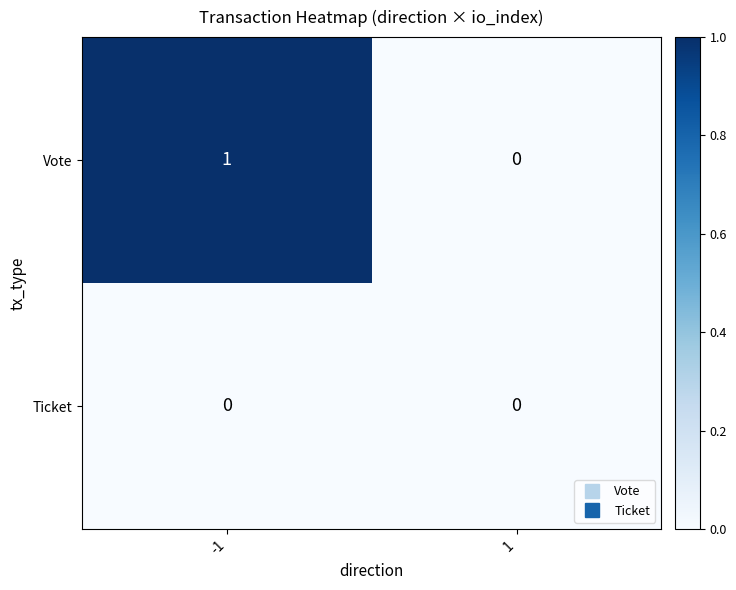

Between -1 and 1, which series saw the biggest shift?

Vote